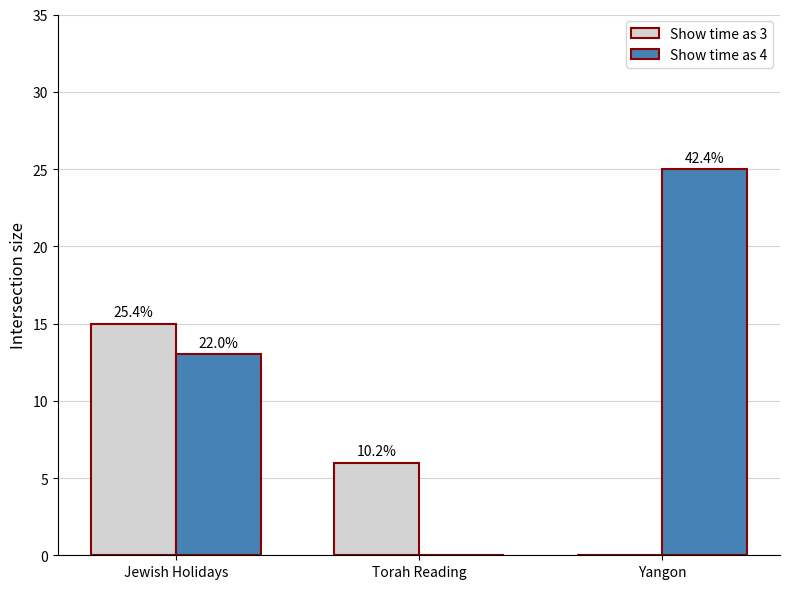

Reading left to right, transcribe all the data shown in this chart.

Show time as 3: 15	6	0
Show time as 4: 13	0	25